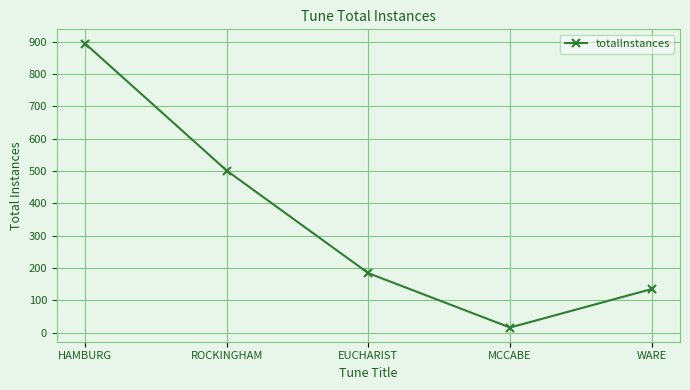

Which category has the highest value across all series?

HAMBURG